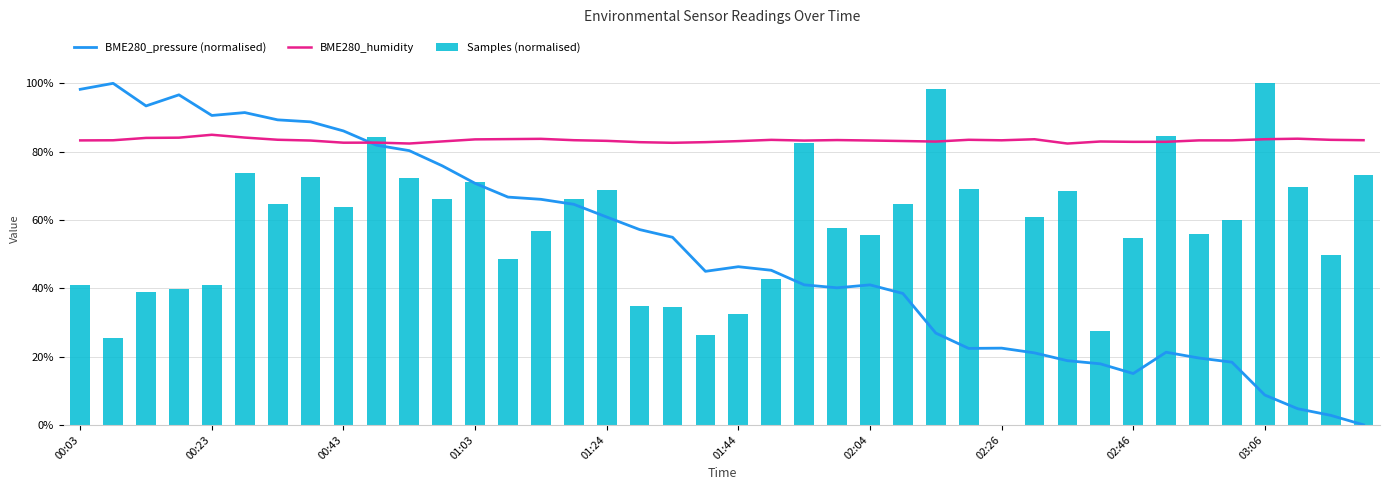

What is the value of the BME280_pressure (normalised) bar at the 16th from the left?

64.6